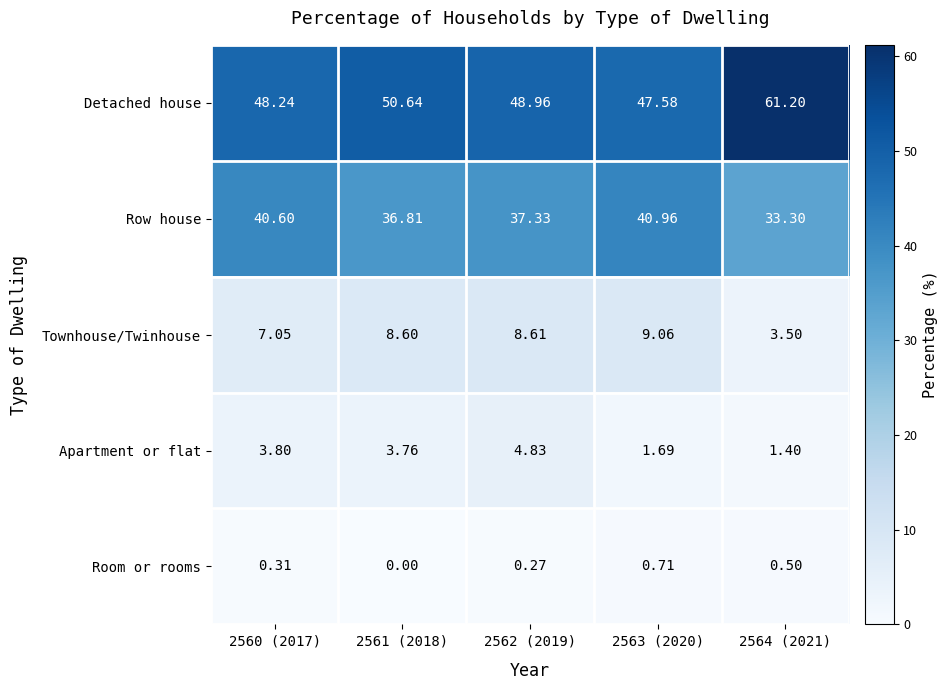

Is the value of Detached house at 2560 (2017) greater than the value of Room or rooms at 2561 (2018)?

Yes